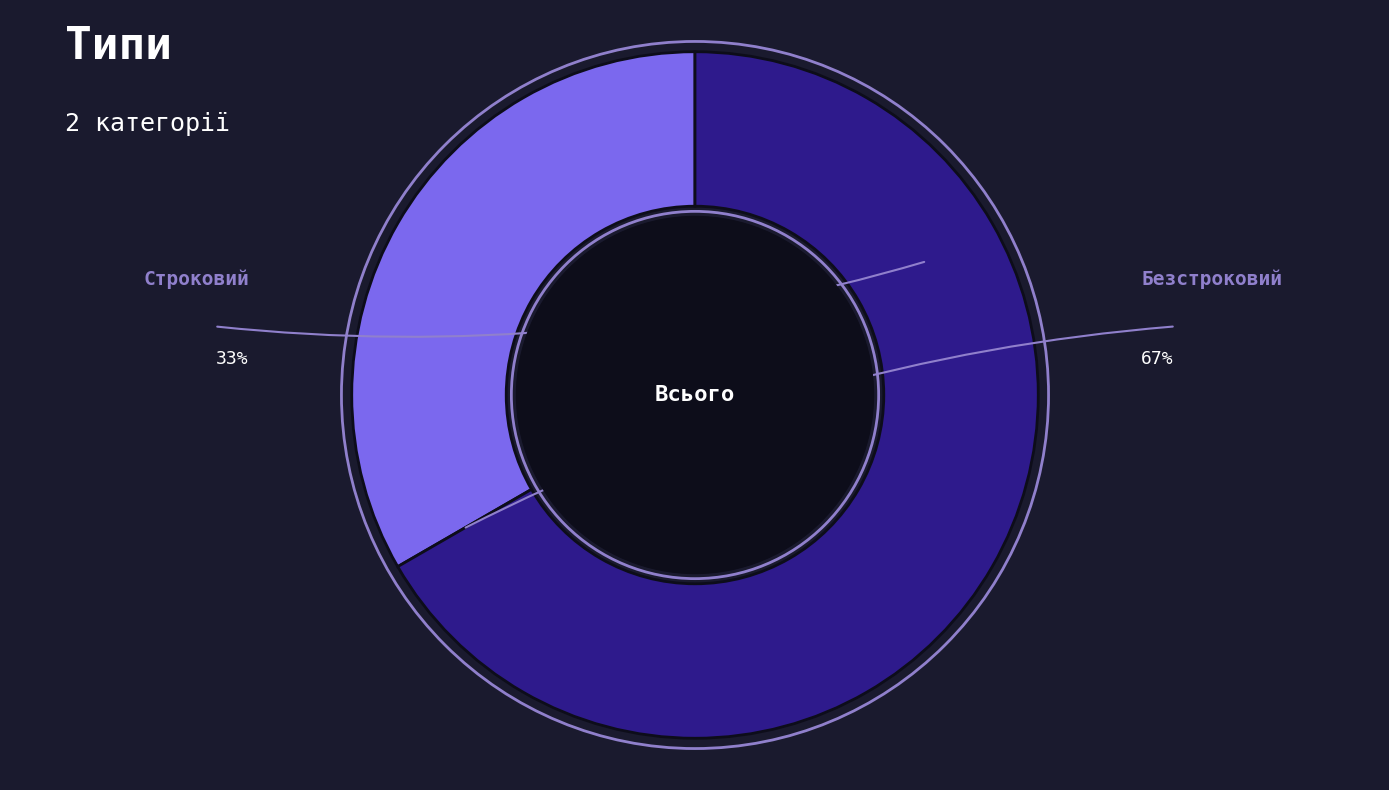

Which category has the biggest portion of the pie?

Безстроковий